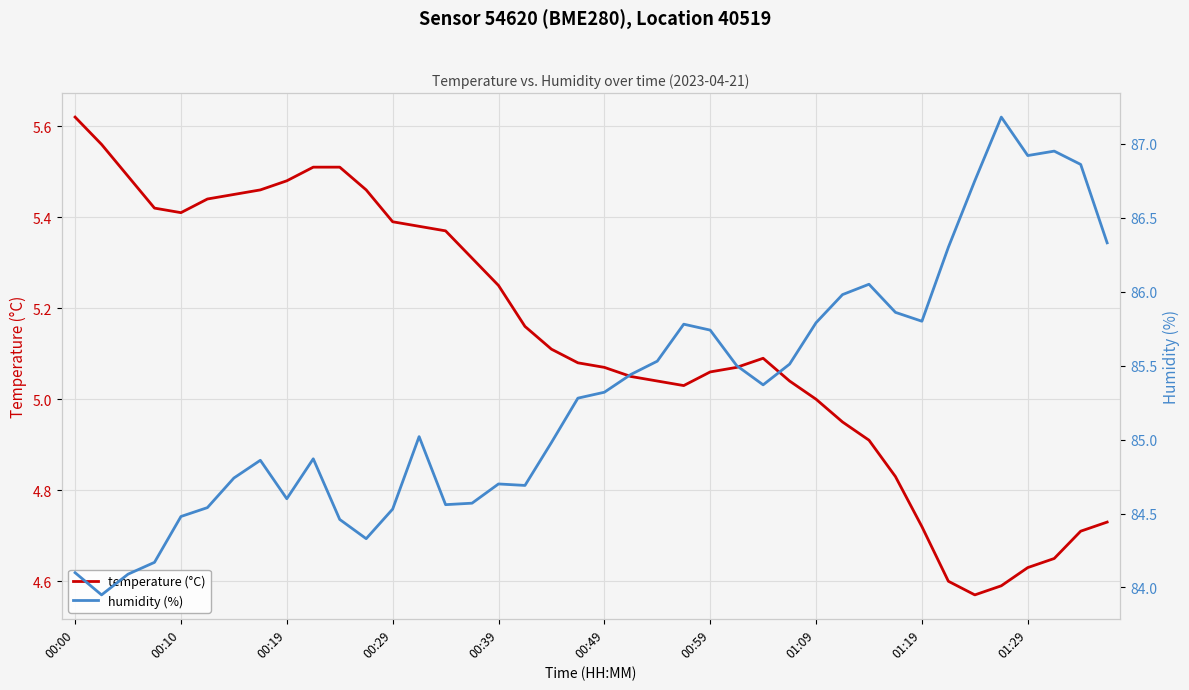

What is the difference between the maximum and second lowest values in the humidity (%) series?

3.1